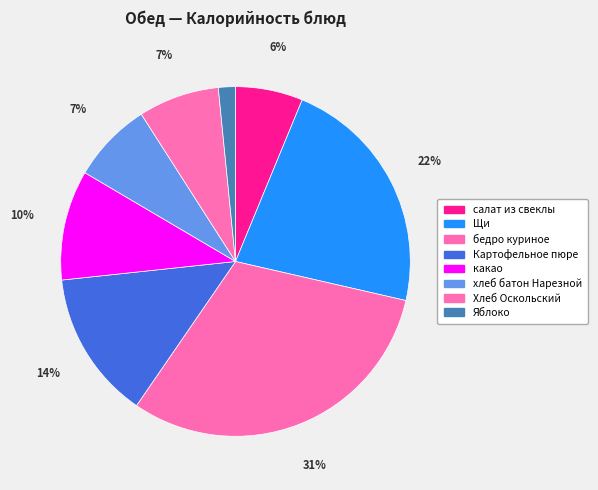

How many slices are in this pie chart?

8